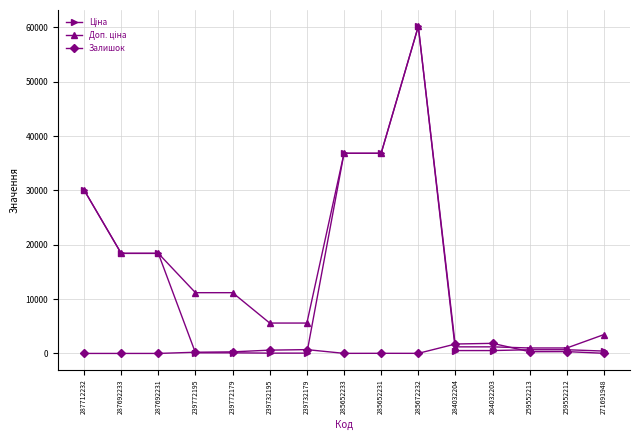

What is the greatest value displayed?

60205.6